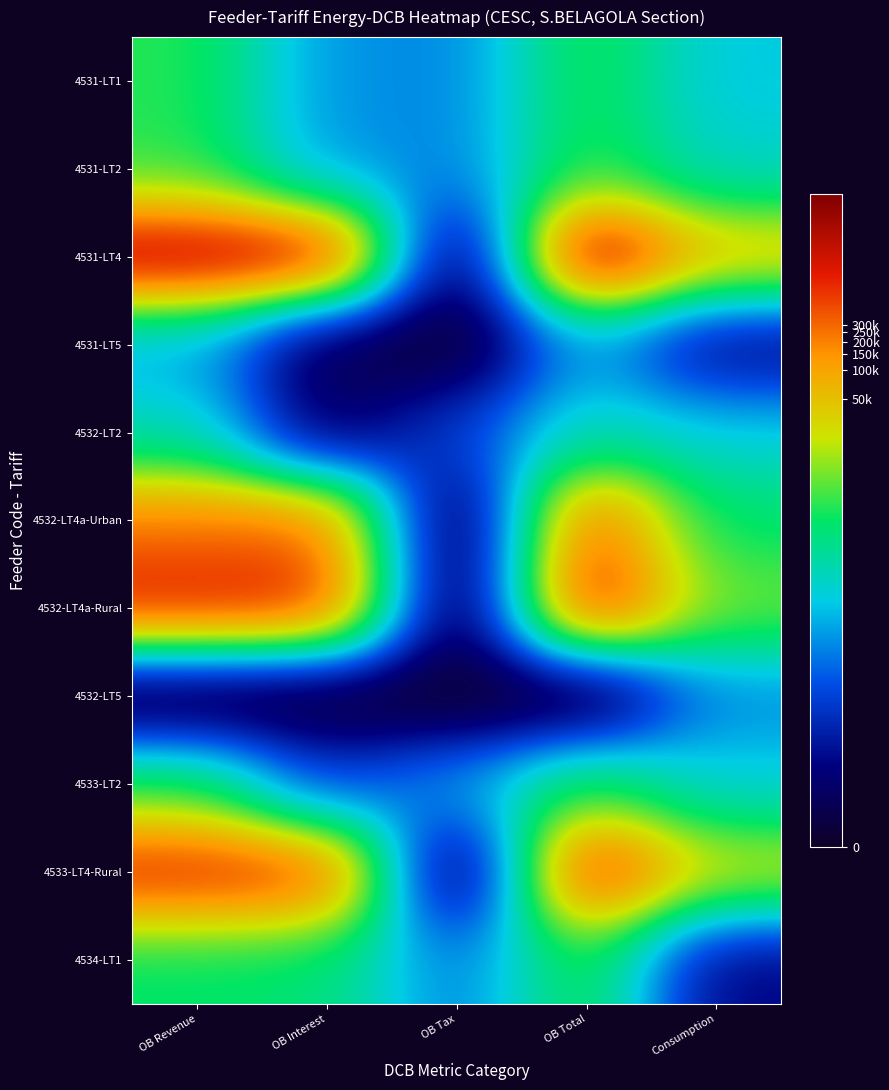

Which series has the largest range (max minus min)?

4531-LT4